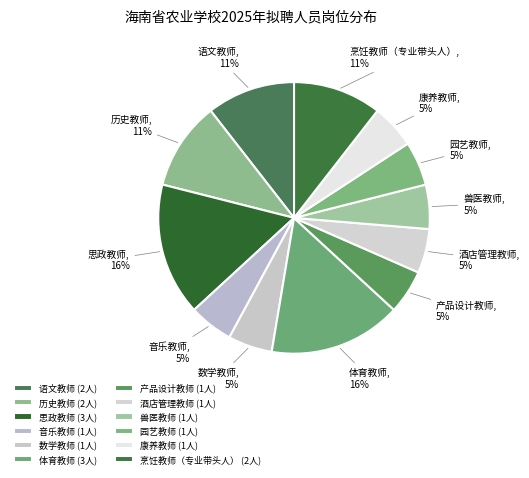

Is the sum of 音乐教师 and 历史教师 greater than half?

No